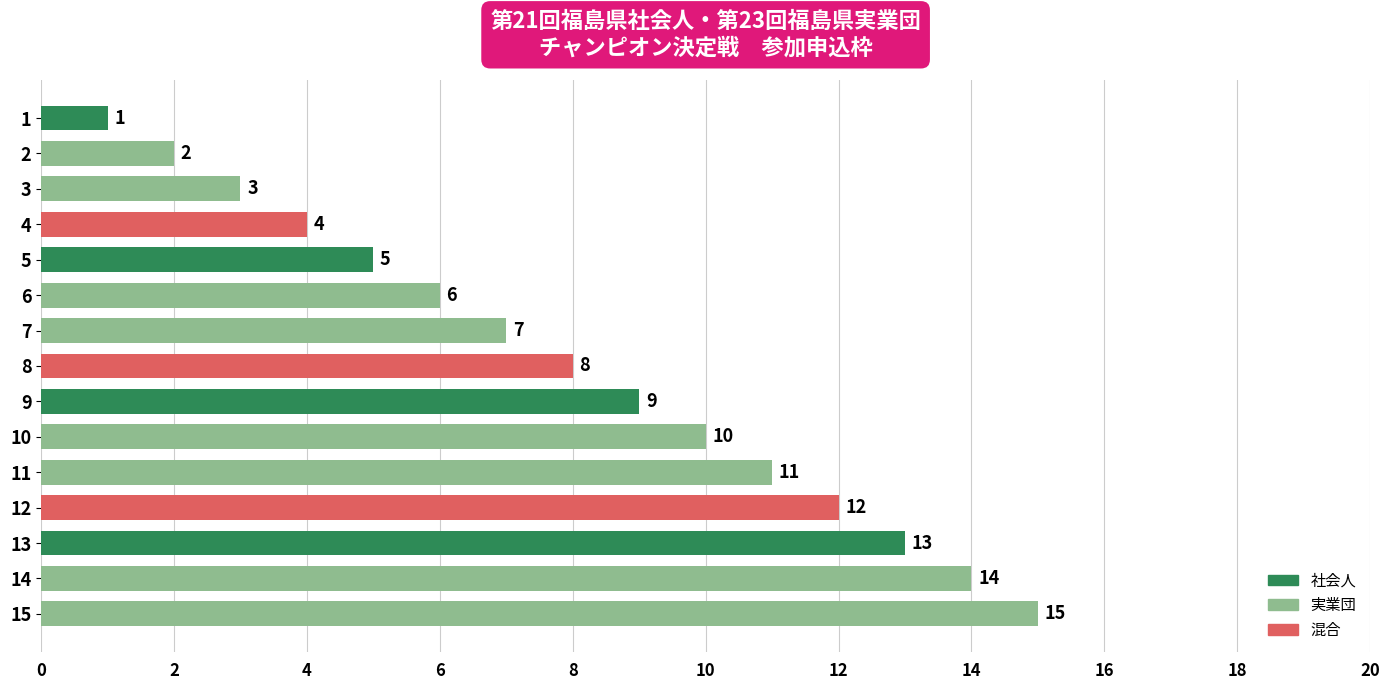

How many bars are there in total?

15